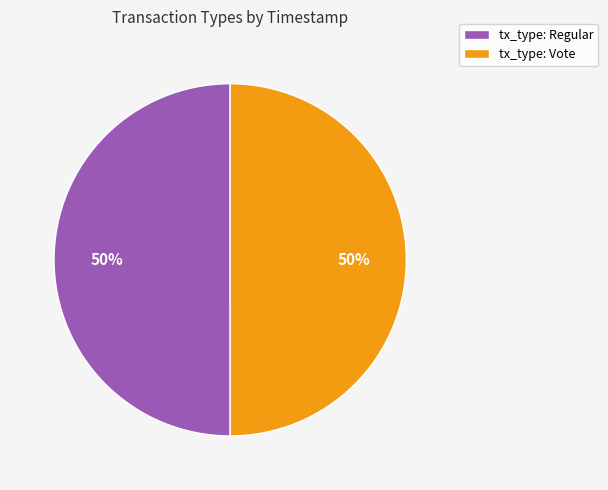

True or false: tx_type: Regular accounts for 37% of the total.

False